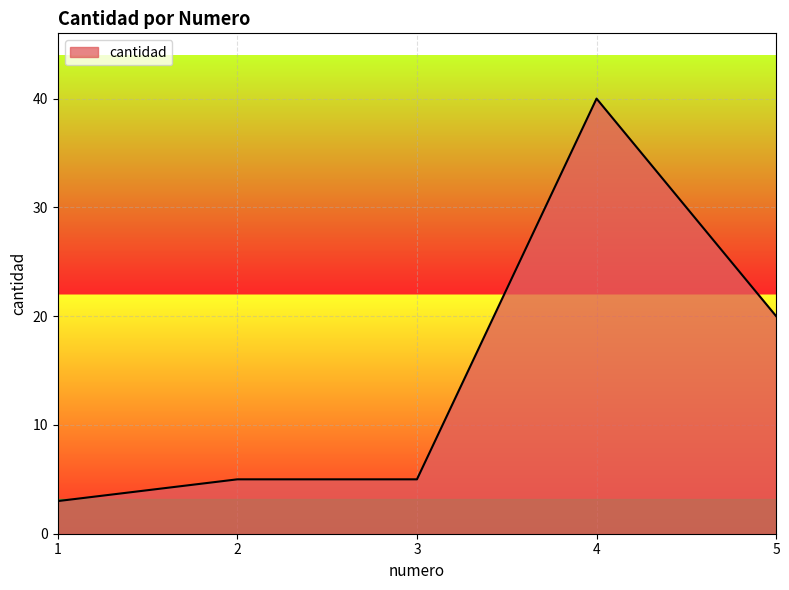

What is the difference between the second highest and minimum values?

17